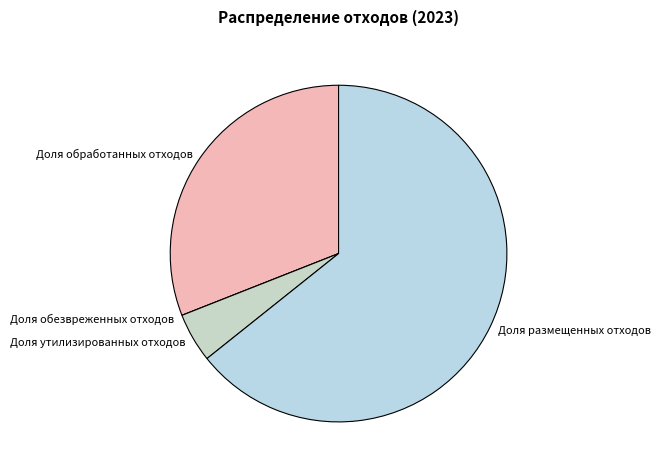

Combined, do Доля утилизированных отходов and Доля обработанных отходов account for over 50%?

No